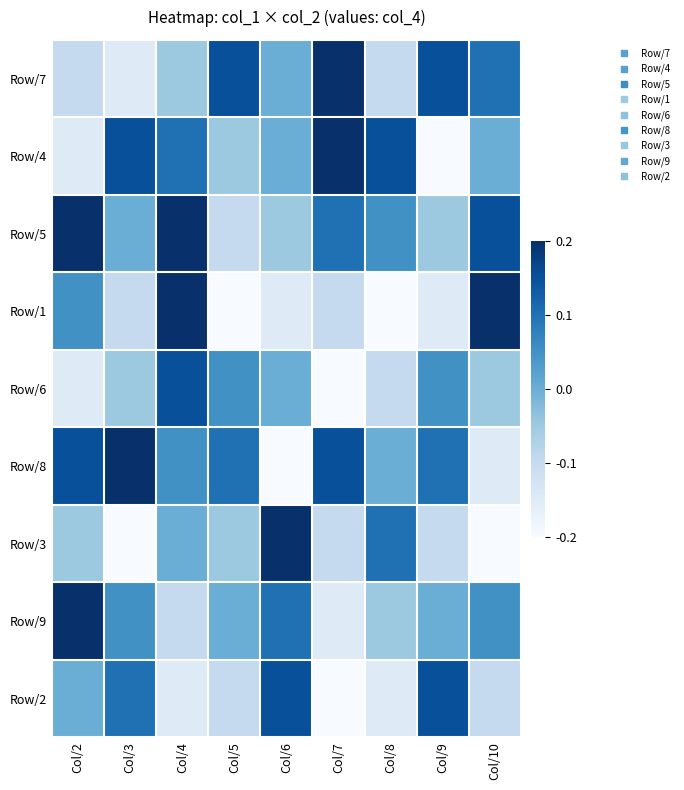

At which category is the sum across all series the highest?

Col/4